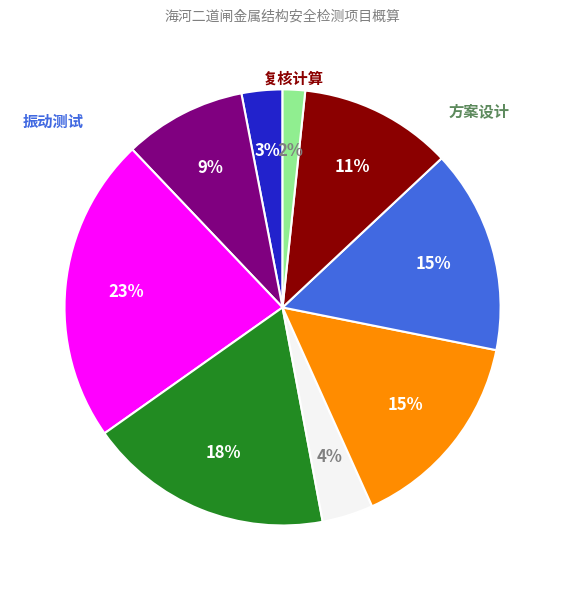

Does any single category account for the majority?

No